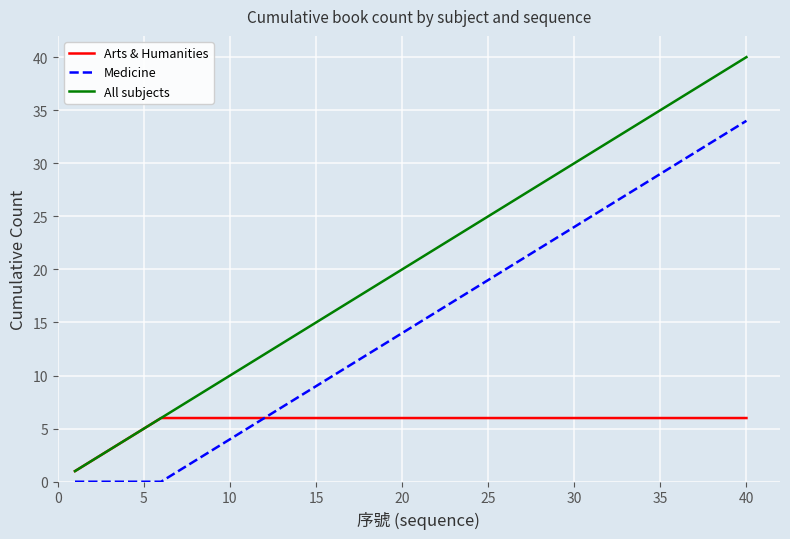

True or false: All subjects and Medicine cross at least once.

False